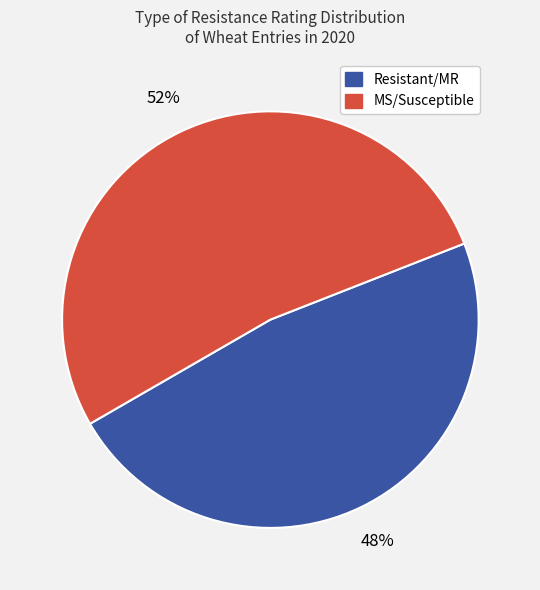

Does any single category account for the majority?

Yes